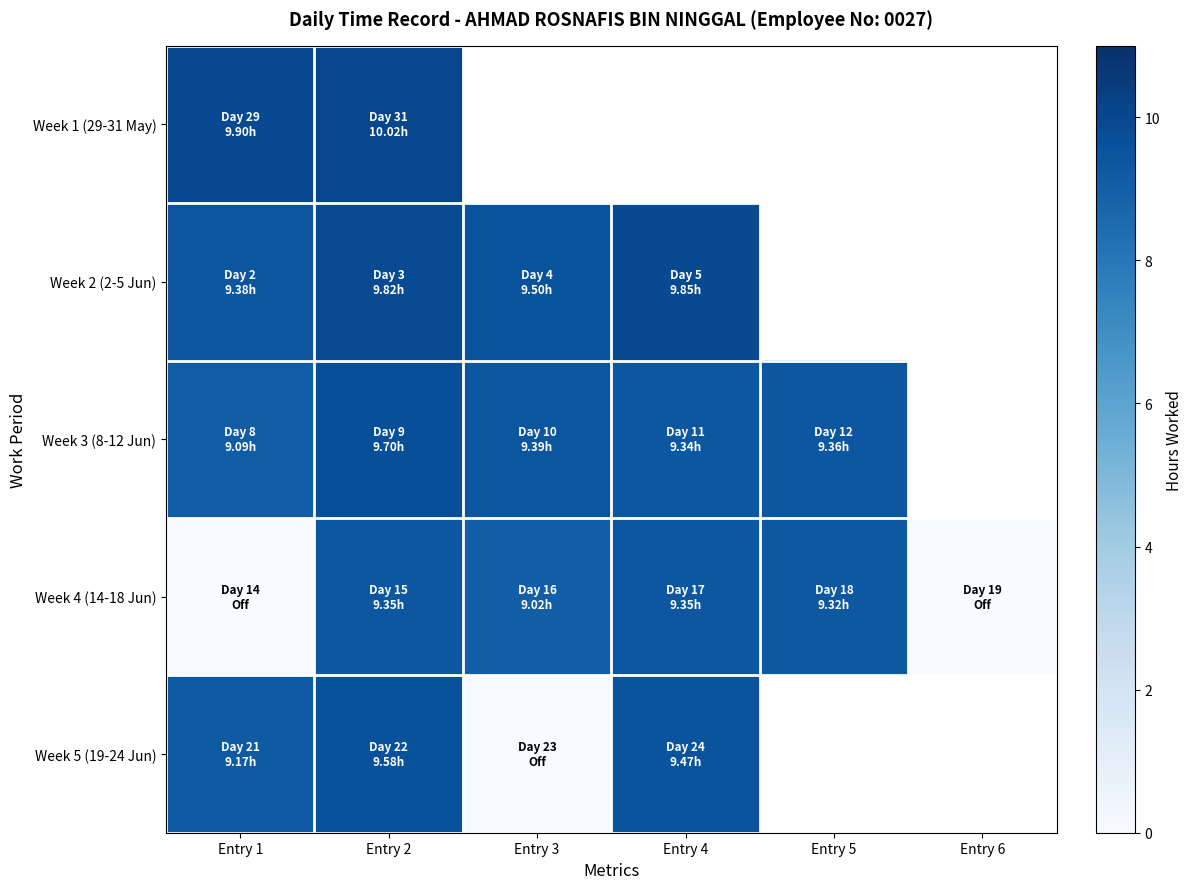

List the labels in order of Week 4 (14-18 Jun) value, smallest first.

Entry 1, Entry 6, Entry 3, Entry 5, Entry 2, Entry 4